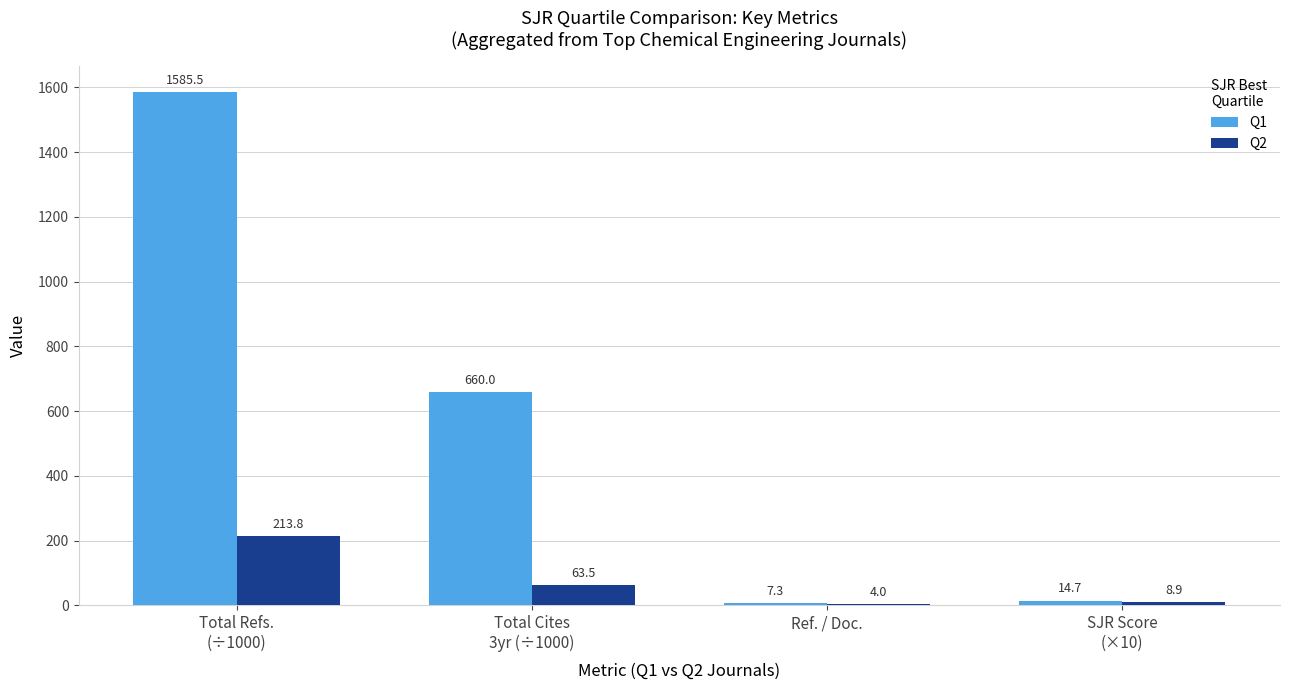

What is the total value across all series at Ref. / Doc.?

11.3